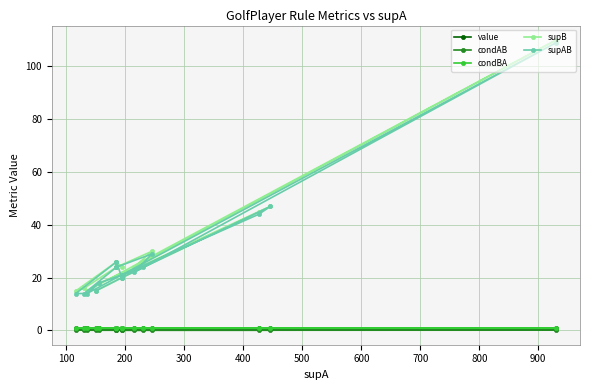

Reading right to left, extract all data points from this chart.

value: 0.9	0.9	0.9	0.9	0.9	0.9	0.9	0.9	0.9	0.9	0.9	0.9	0.9	0.9	0.9	0.9	0.9	0.9
condAB: 0.1	0.1	0.1	0.1	0.1	0.1	0.1	0.1	0.1	0.1	0.1	0.1	0.1	0.1	0.1	0.1	0.1	0.1
condBA: 0.8	1.0	1.0	0.9	0.9	1.0	1.0	1.0	0.9	1.0	0.9	1.0	1.0	1.0	1.0	1.0	1.0	1.0
supB: 24.0	26.0	26.0	15.0	16.0	24.0	24.0	30.0	24.0	110.0	15.0	18.0	25.0	21.0	45.0	47.0	20.0	15.0
supAB: 20.0	26.0	26.0	14.0	14.0	24.0	24.0	29.0	22.0	109.0	14.0	18.0	24.0	21.0	44.0	47.0	20.0	15.0